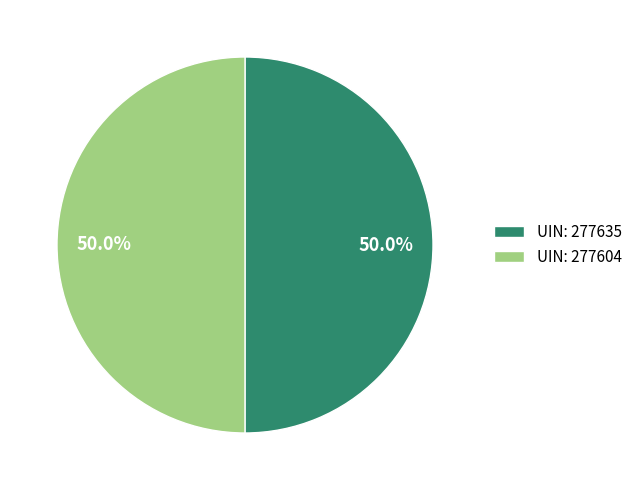

How much of the chart is everything except UIN: 277635?

50.0%